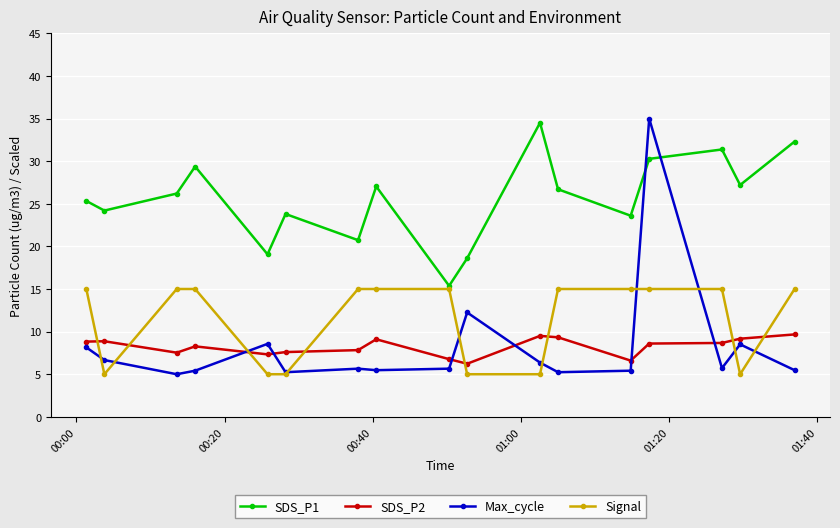

How many interior local peaks does the SDS_P1 series have?

5